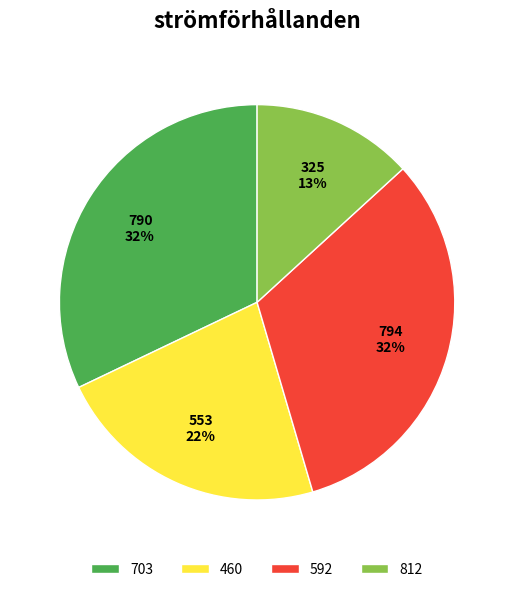

Does 592 account for over 50% of the chart?

No